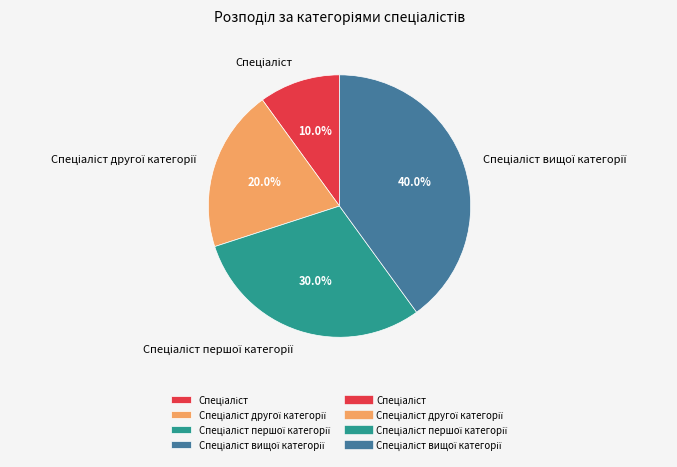

Is there a majority slice in this chart?

No